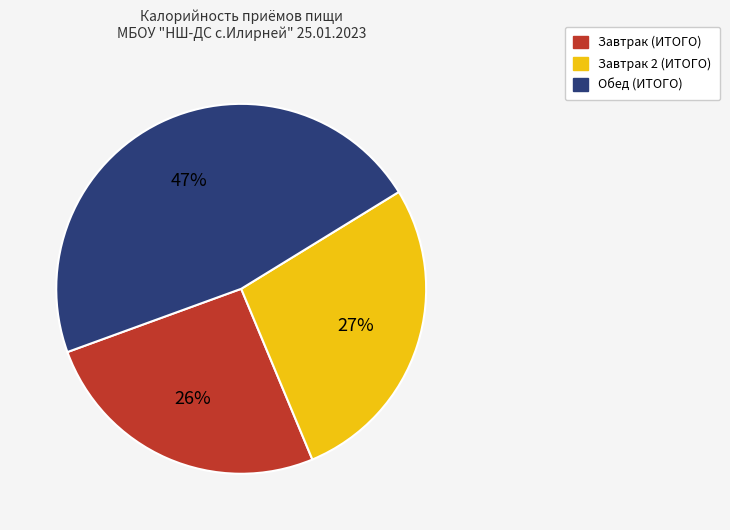

How many segments does this pie chart have?

3